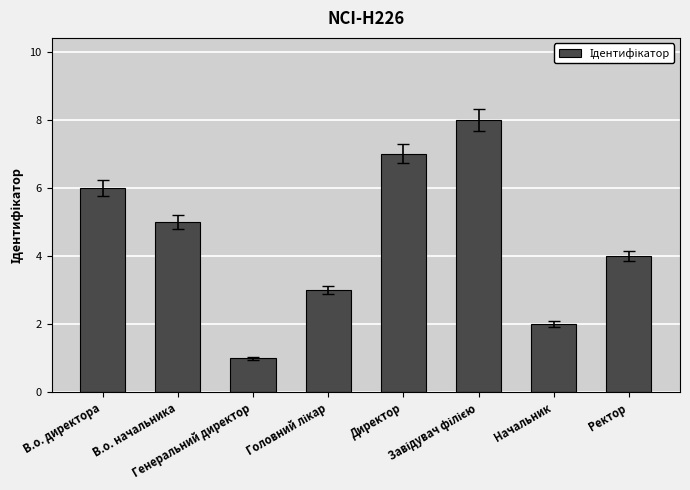

What is the sum of all values?

36